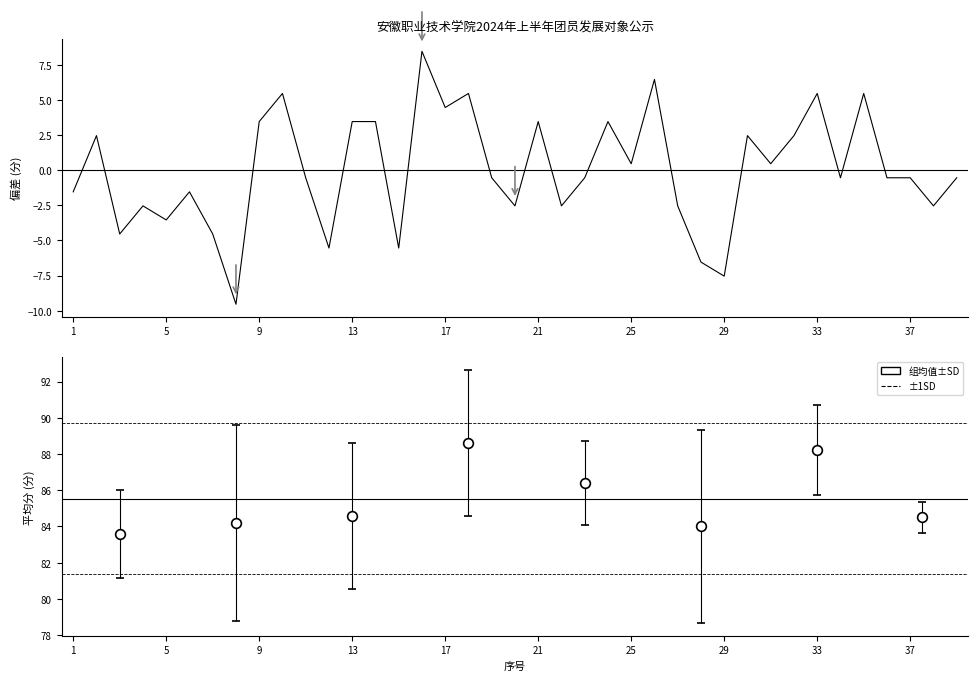

Count the number of data series in this chart.

1